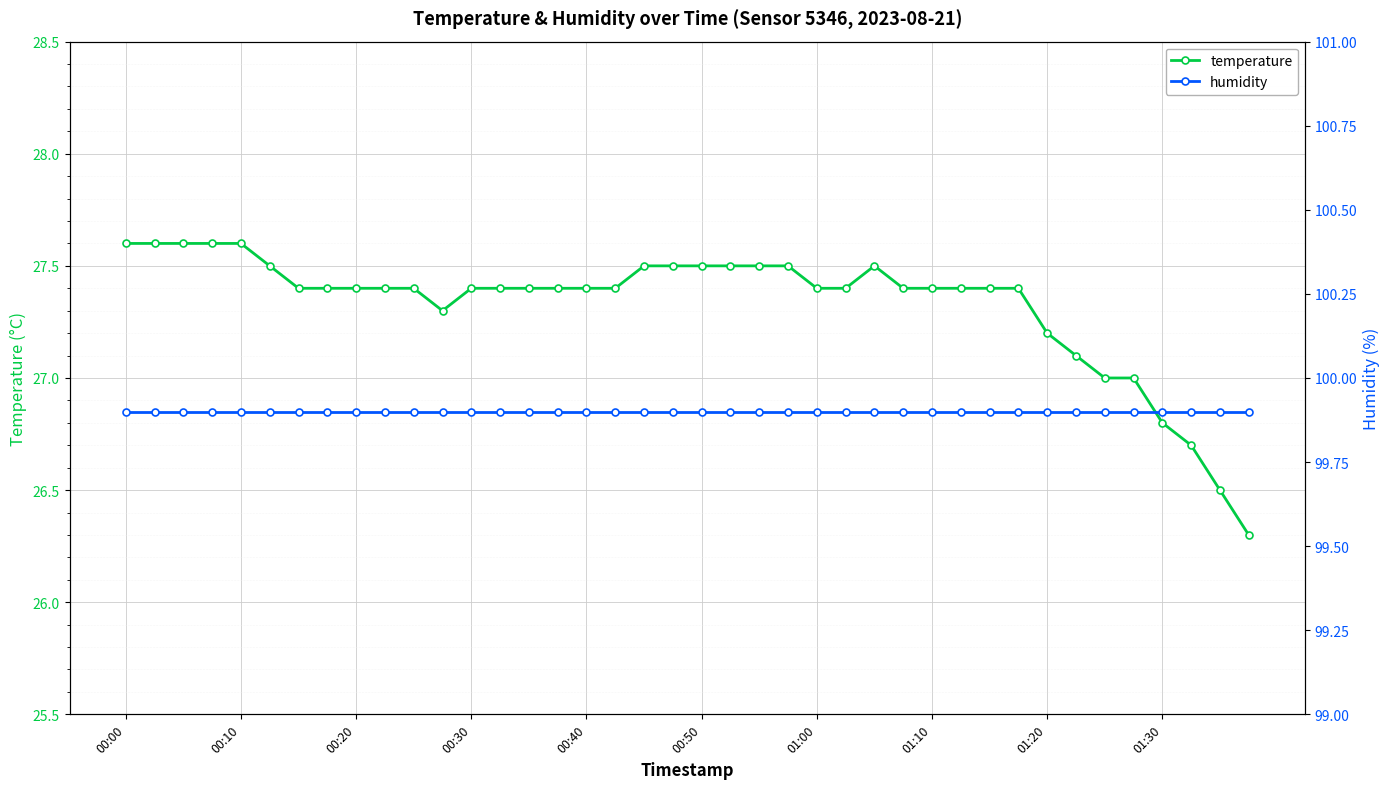

What position from the left is 37?

38